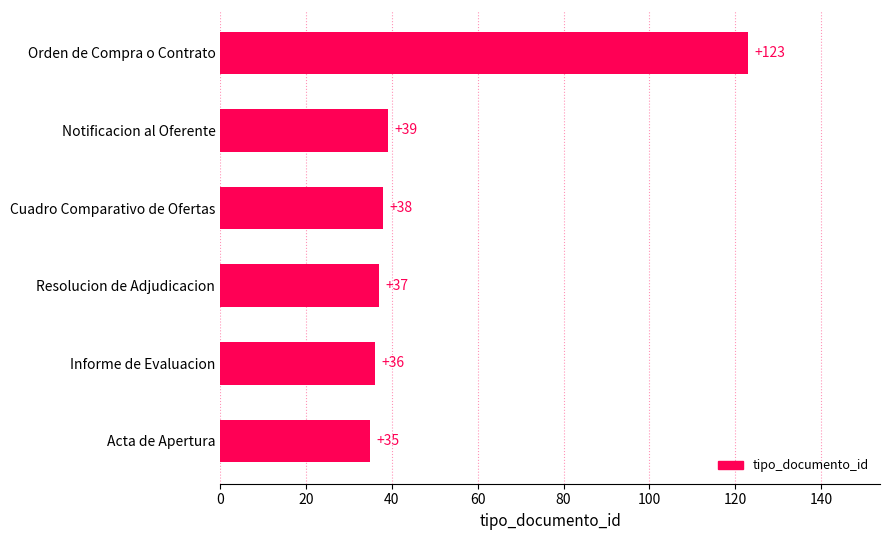

What is the difference between the maximum and minimum values?

88